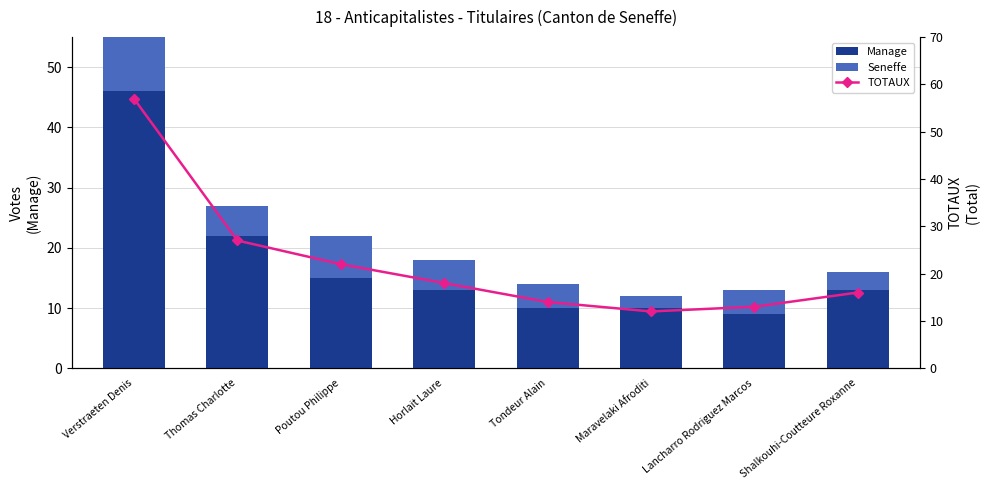

At which label does Manage reach its peak?

Verstraeten Denis